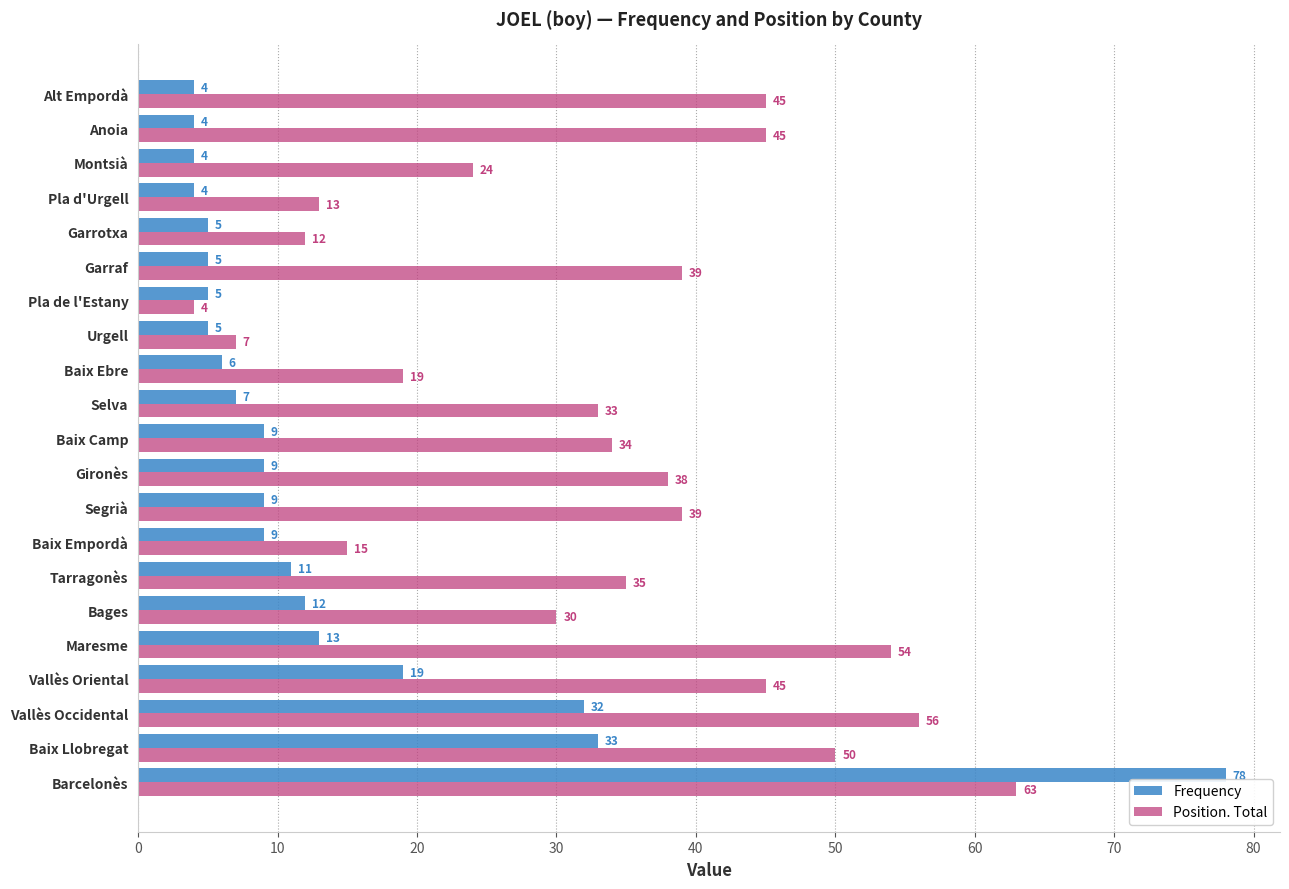

What is the minimum value shown in the chart?

4